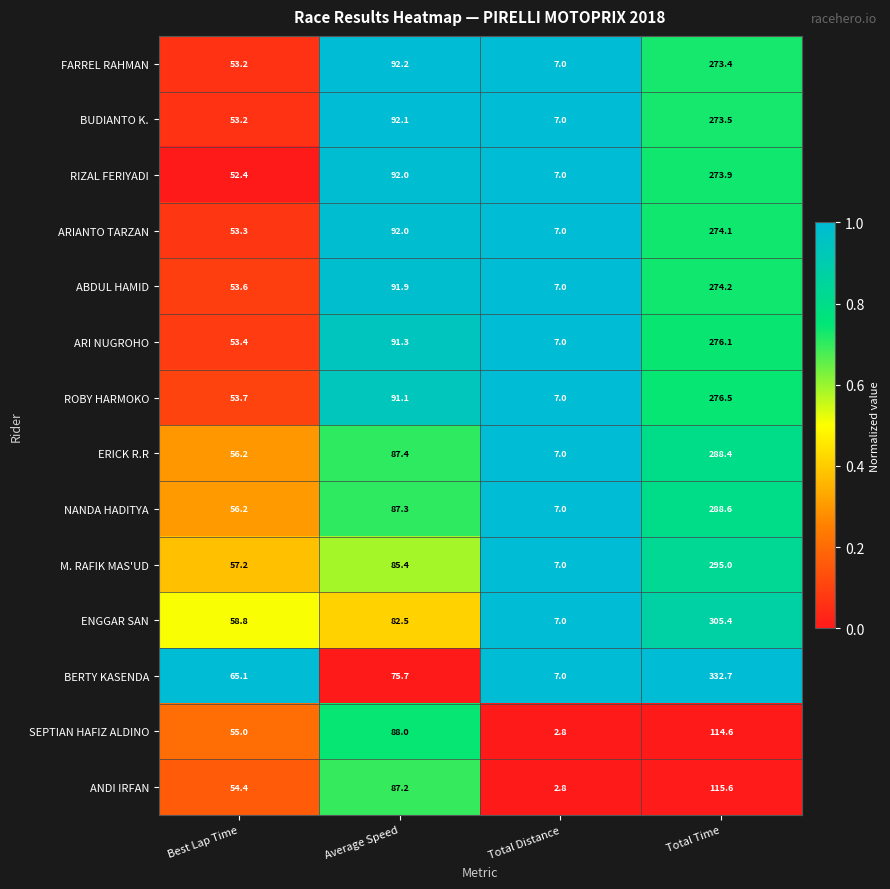

List the labels in order of ERICK R.R value, largest first.

Total Time, Average Speed, Best Lap Time, Total Distance